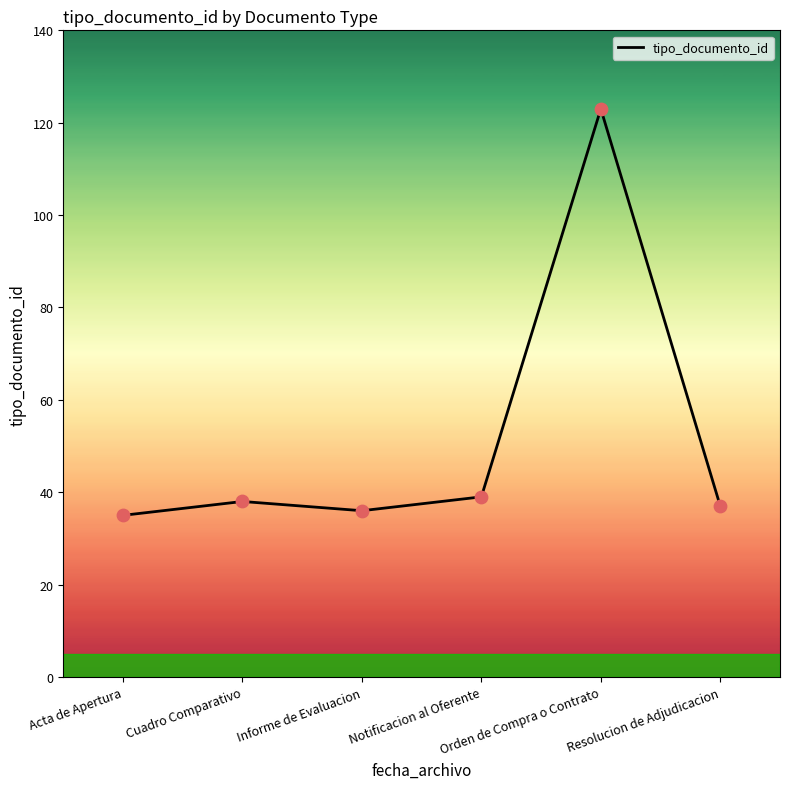

What is the ratio of the value at Informe de Evaluacion to the value at Orden de Compra o Contrato?

0.3